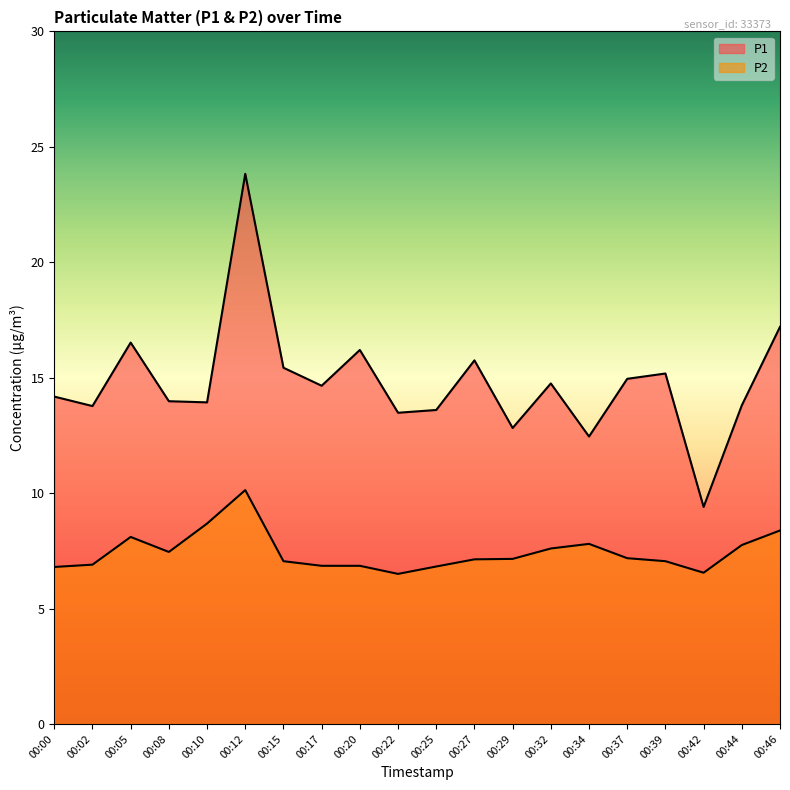

Rank the series at 00:34 from lowest to highest value.

P2, P1